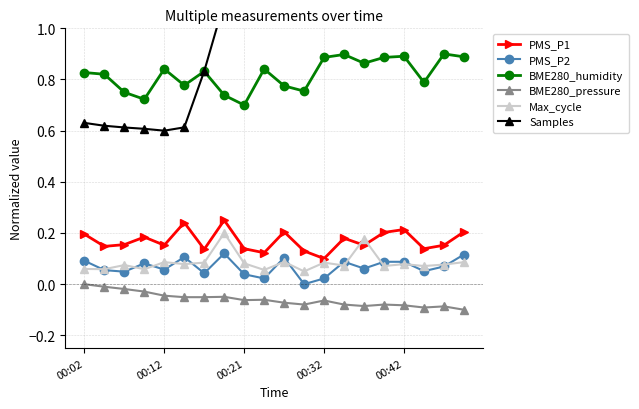

In BME280_humidity, how many points are higher than both neighbors (excluding endpoints)?

6